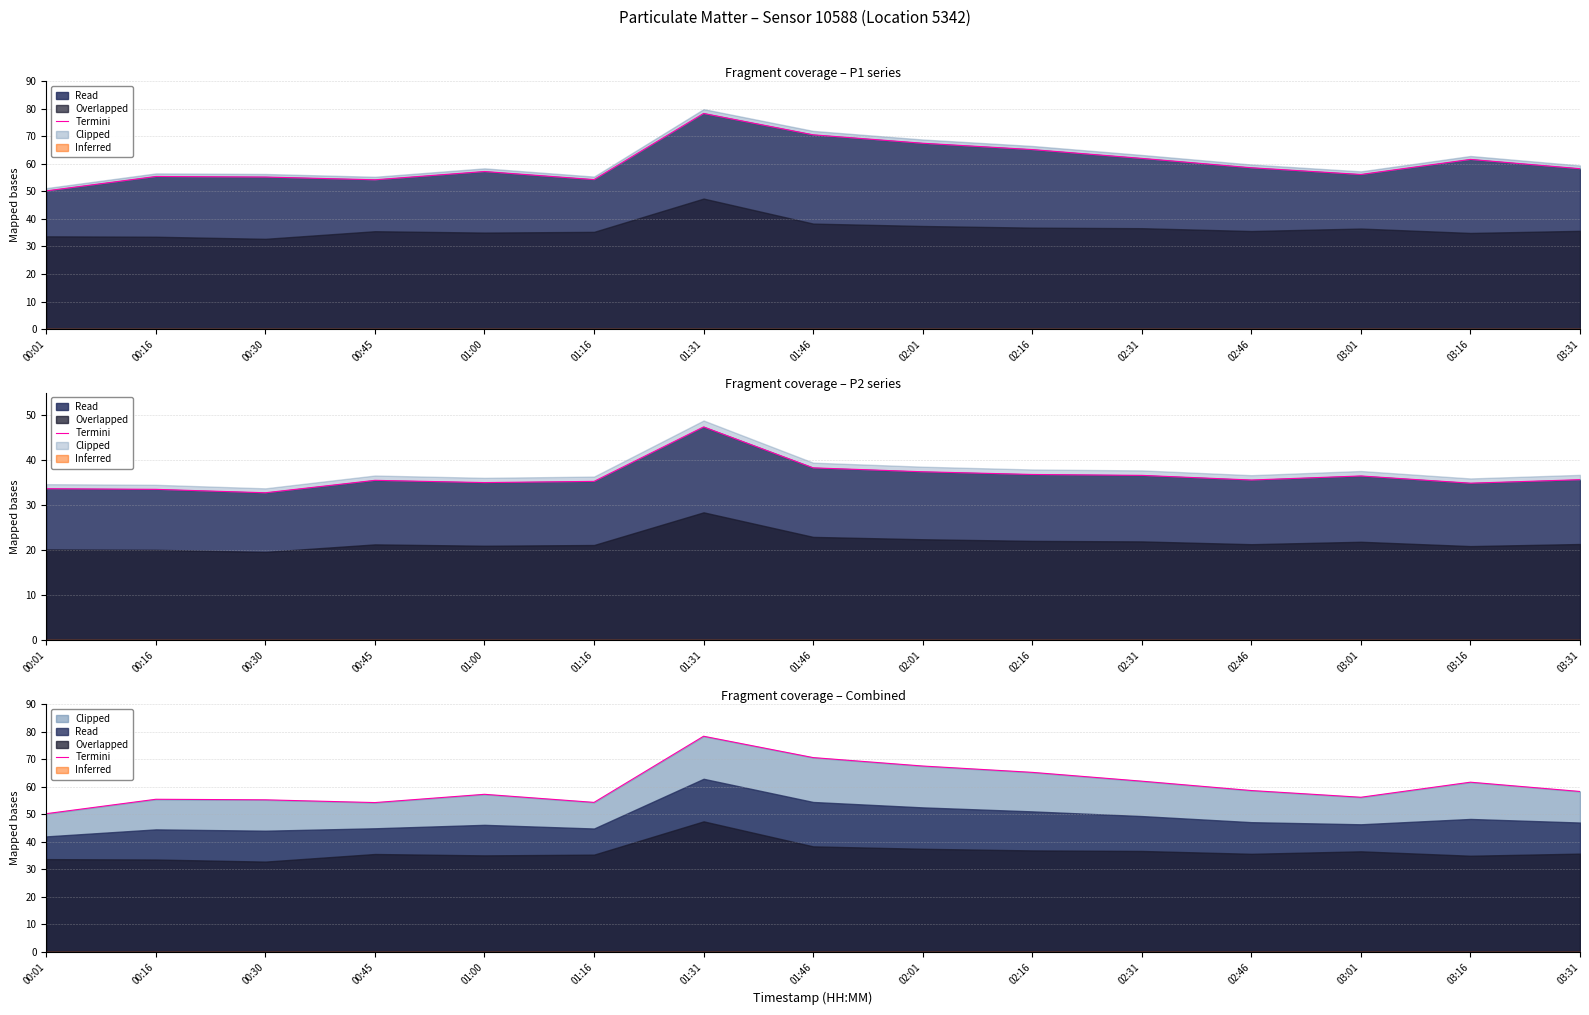

Reading left to right, list all the values displayed in this chart.

50.2	55.4	55.2	54.2	57.2	54.3	78.3	70.5	67.5	65.2	62.0	58.6	56.1	61.6	58.2